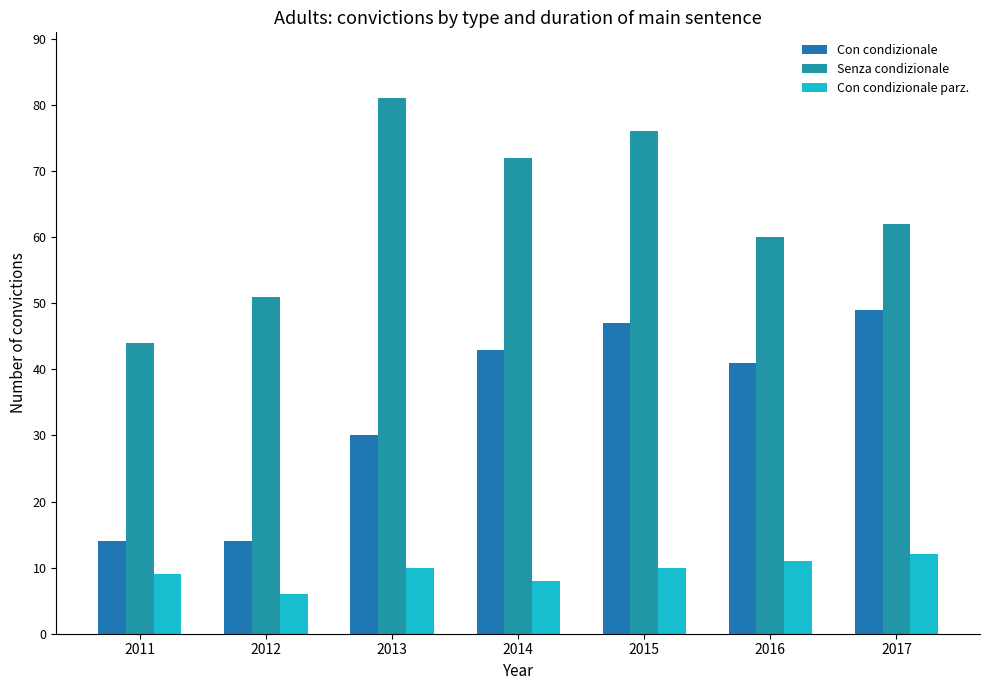

What is the difference between the maximum and minimum values in the Con condizionale parz. series?

6